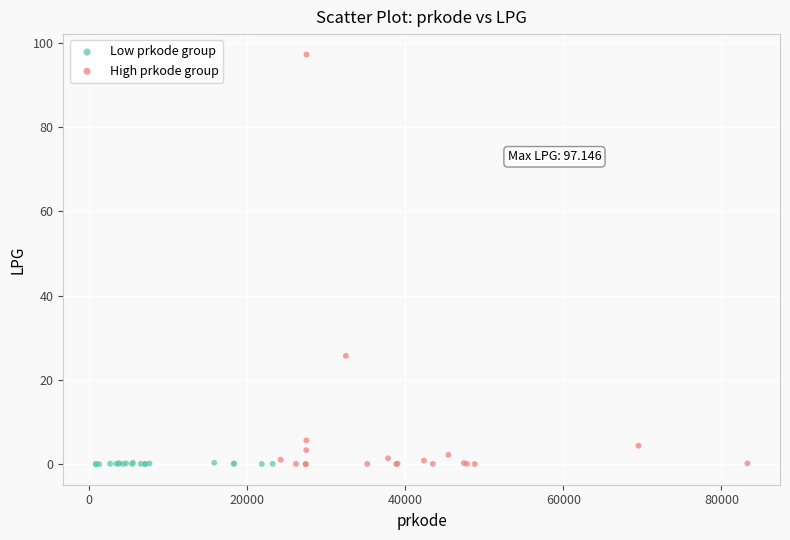

Which series has the largest Y range (max minus min)?

High prkode group